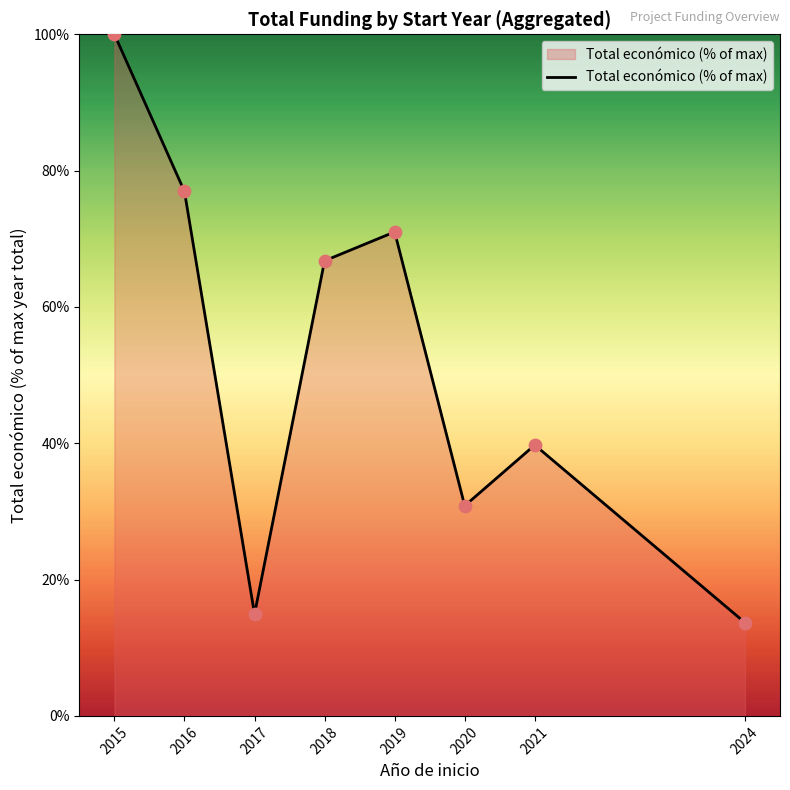

Approximately how many times larger is the value at 2020 compared to 2024?

2.3